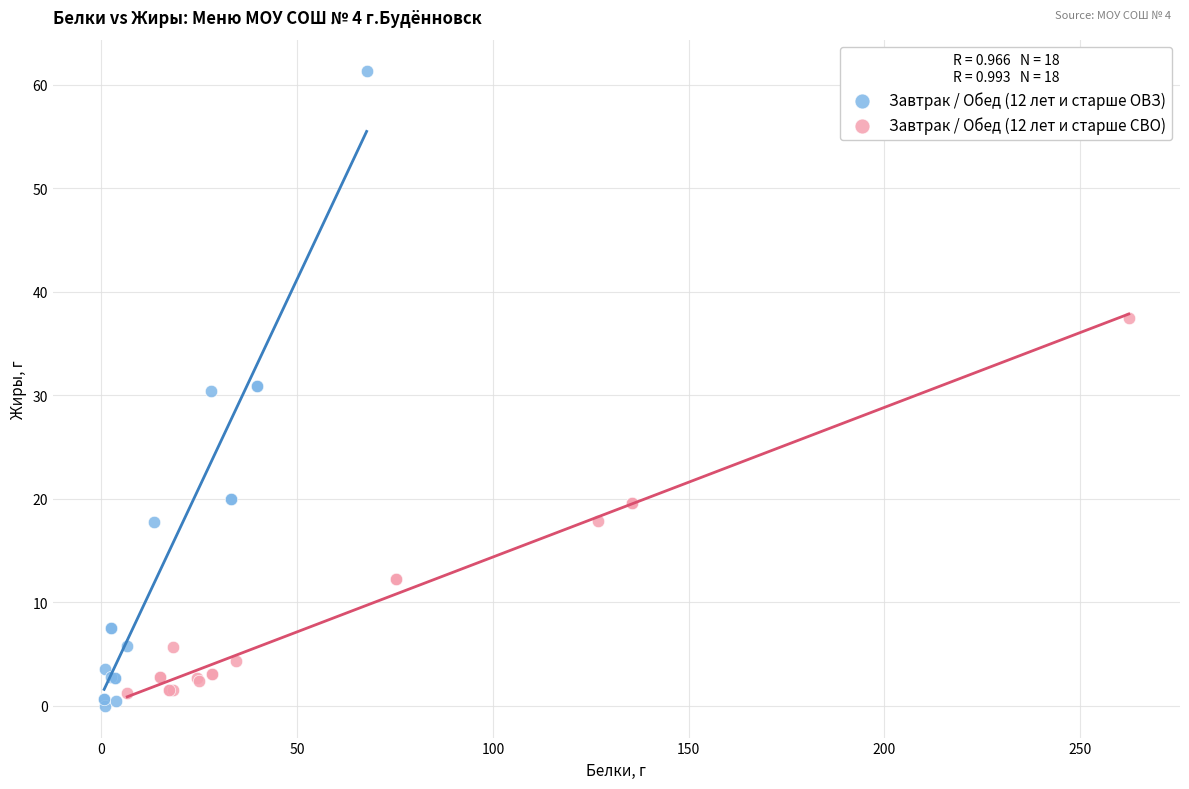

Which series contains the highest Y value?

Завтрак / Обед (12 лет и старше ОВЗ)